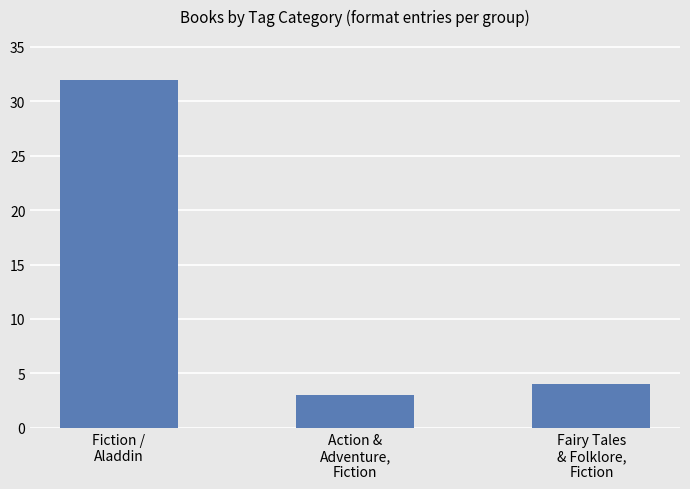

What is the change in value from Fiction /
Aladdin to Fairy Tales
& Folklore,
Fiction?

-28